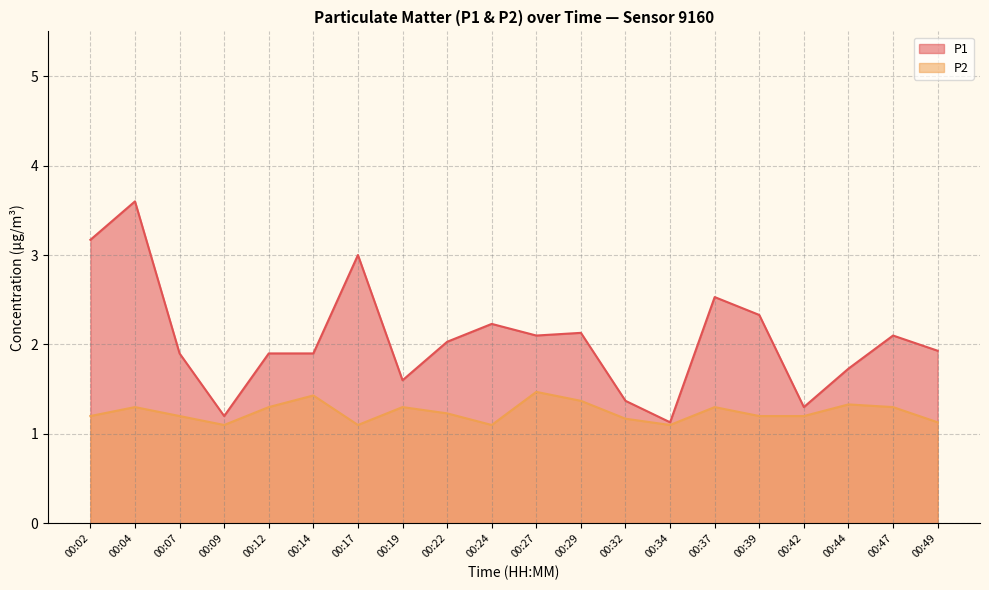

At which label is P1 closest to 2?

00:22